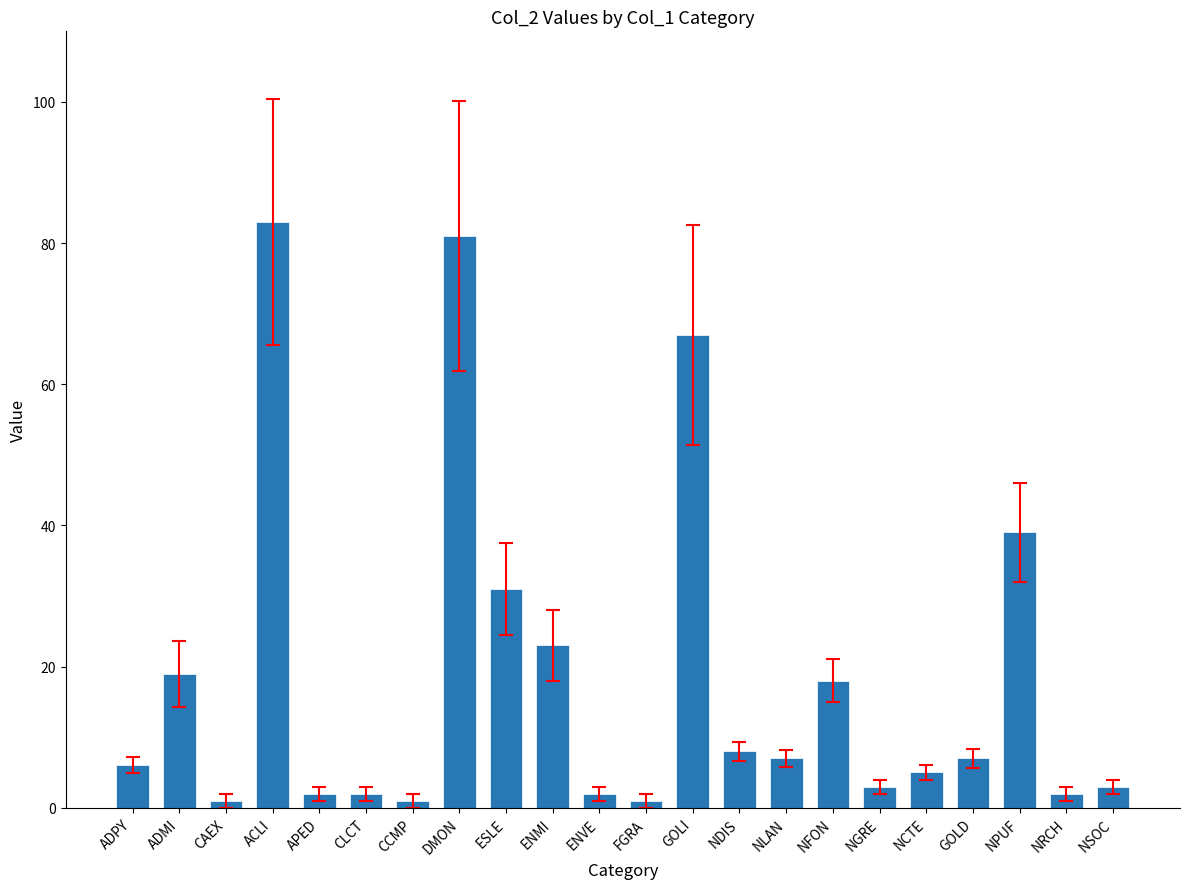

Count the number of data series in this chart.

1